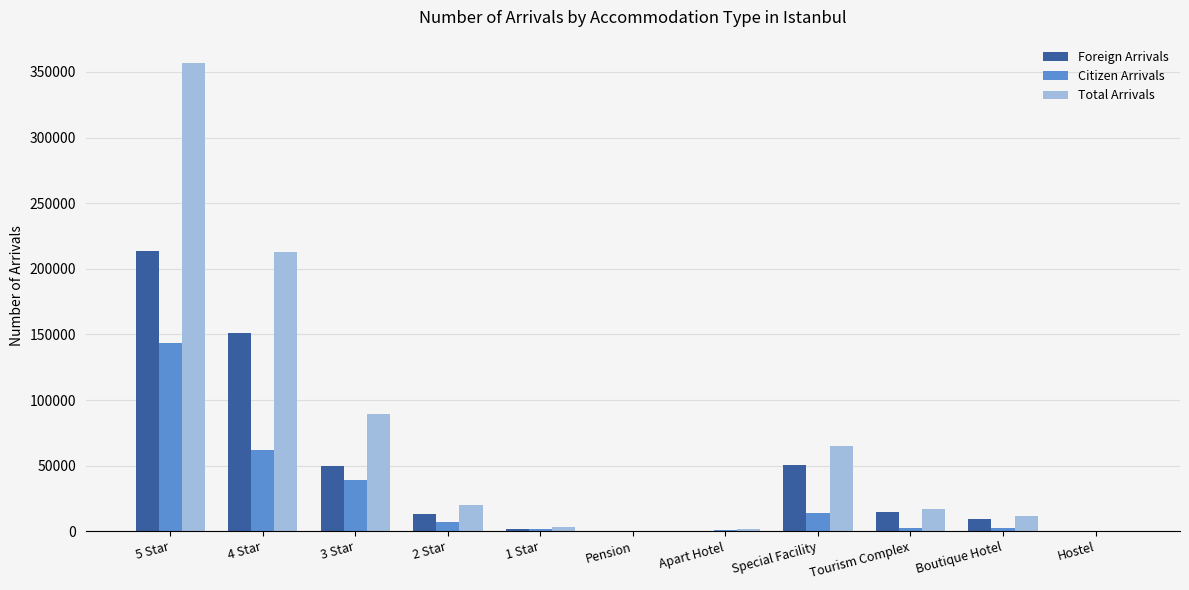

What is the highest value of the Foreign Arrivals series?

213251